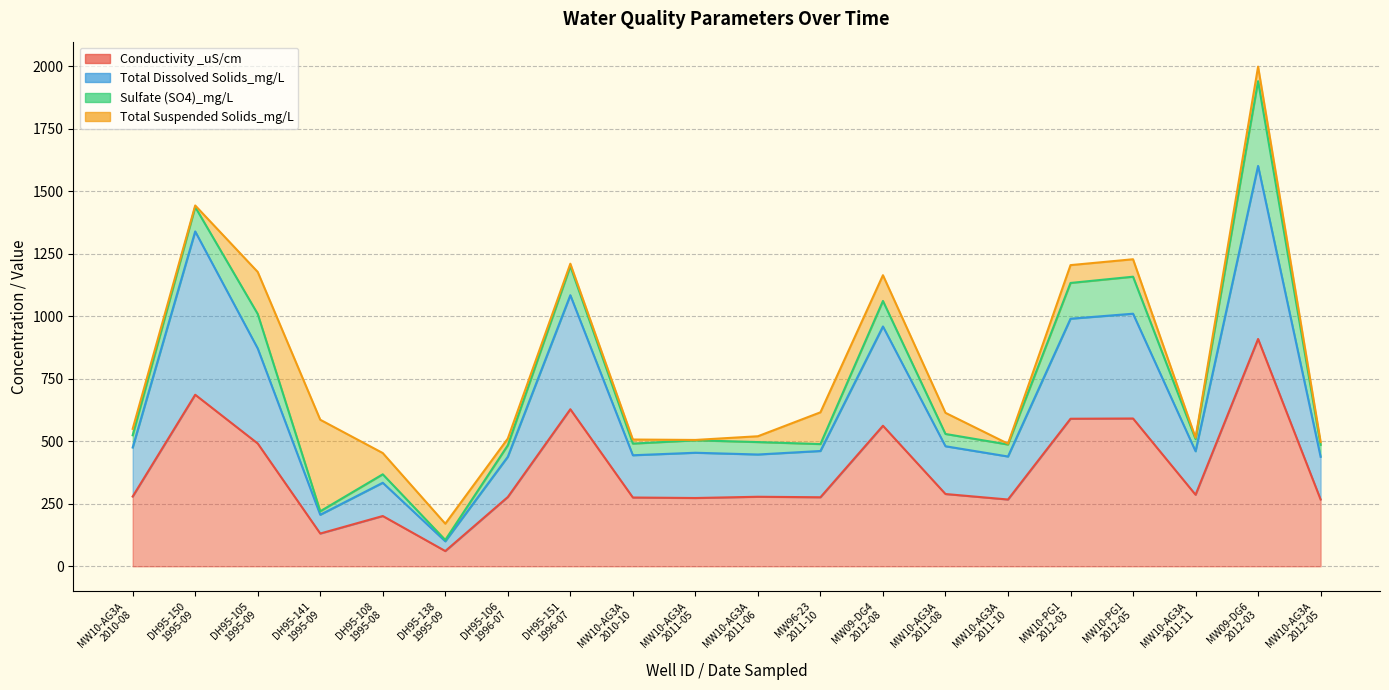

At which label does Conductivity _uS/cm reach its peak?

MW09-DG6
2012-03